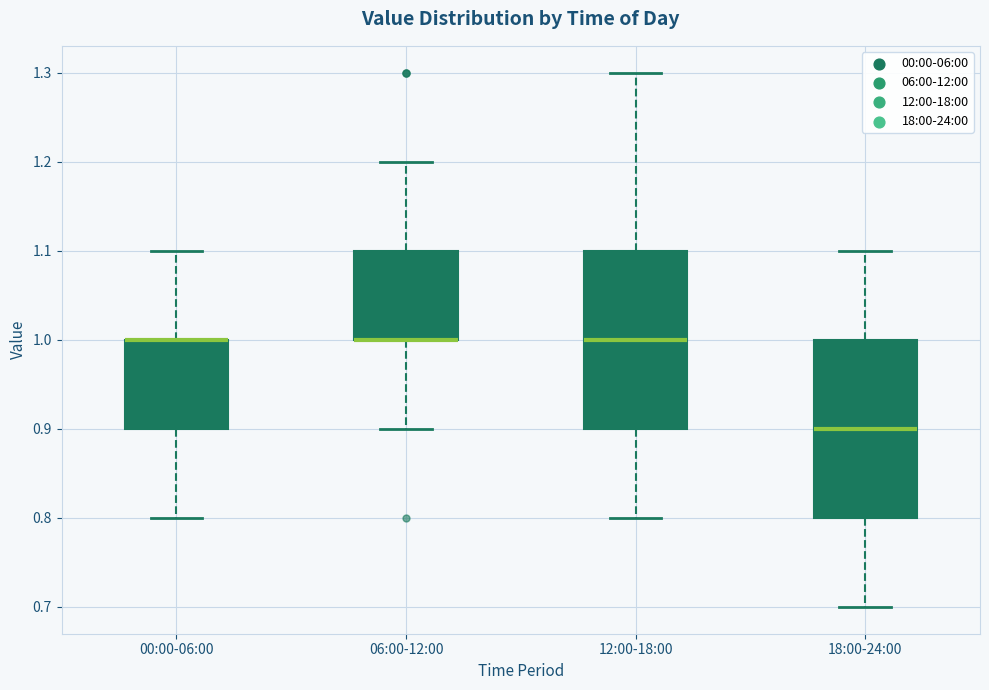

Reading left to right, read every box against the y-axis: the position of its median line, the range the box covers, and the ends of its whiskers. The values are not printed on the chart, so give them approximately, as read against the axis.

00:00-06:00: median 1.0 (drawn on the box's upper edge), box 0.9 to 1.0, whiskers 0.8 to 1.1
06:00-12:00: median 1.0 (drawn on the box's lower edge), box 1.0 to 1.1, whiskers 0.9 to 1.2
12:00-18:00: median 1.0, box 0.9 to 1.1, whiskers 0.8 to 1.3
18:00-24:00: median 0.9, box 0.8 to 1.0, whiskers 0.7 to 1.1